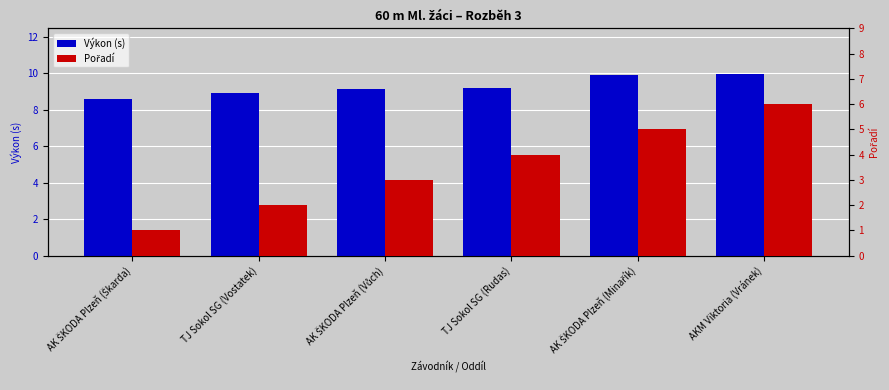

What is the label of the 3rd bar from the right?

TJ Sokol SG (Rudas)